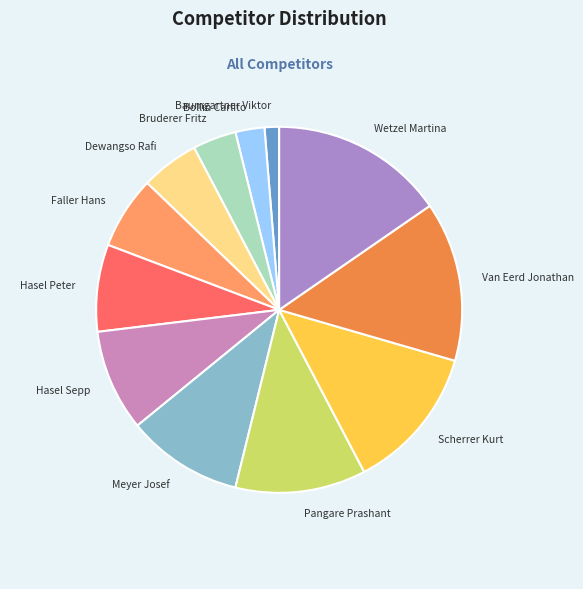

Does Baumgartner Viktor account for over 50% of the chart?

No